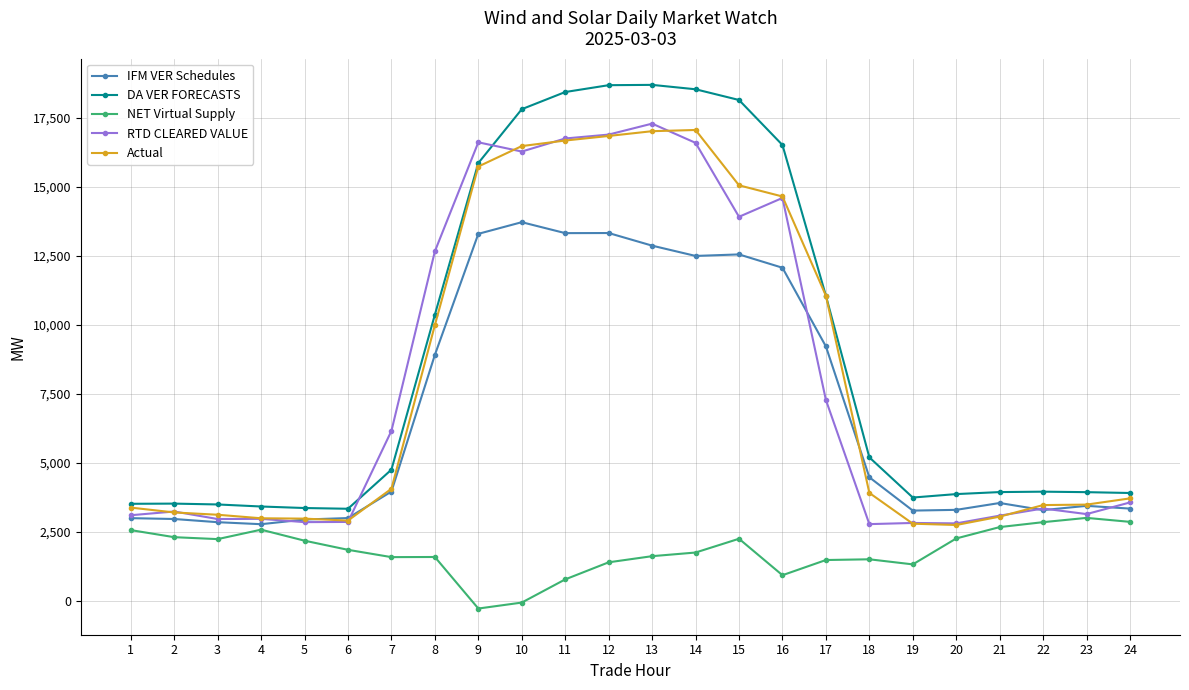

The value of DA VER FORECASTS at 24 is 3899.5. True or false?

True